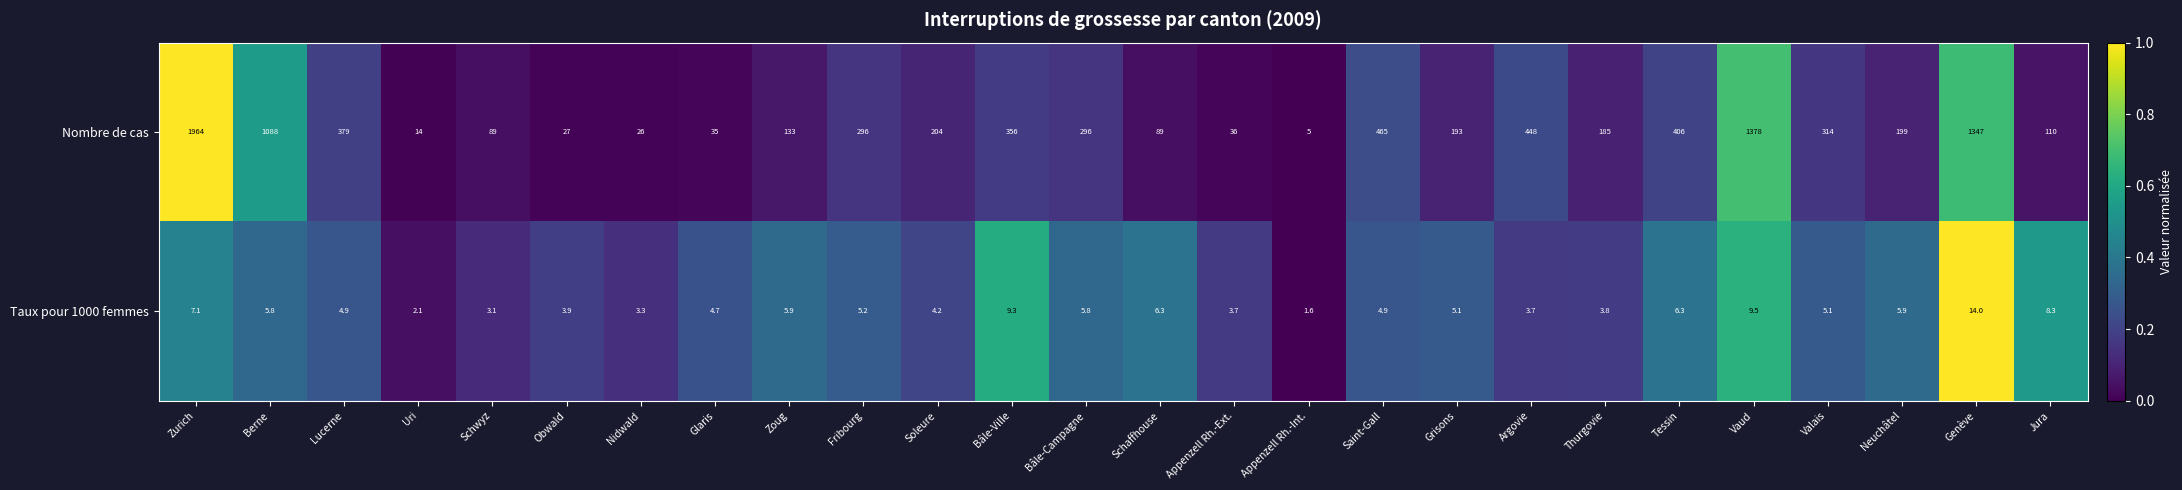

What is the sum of all Taux pour 1000 femmes values?

143.5